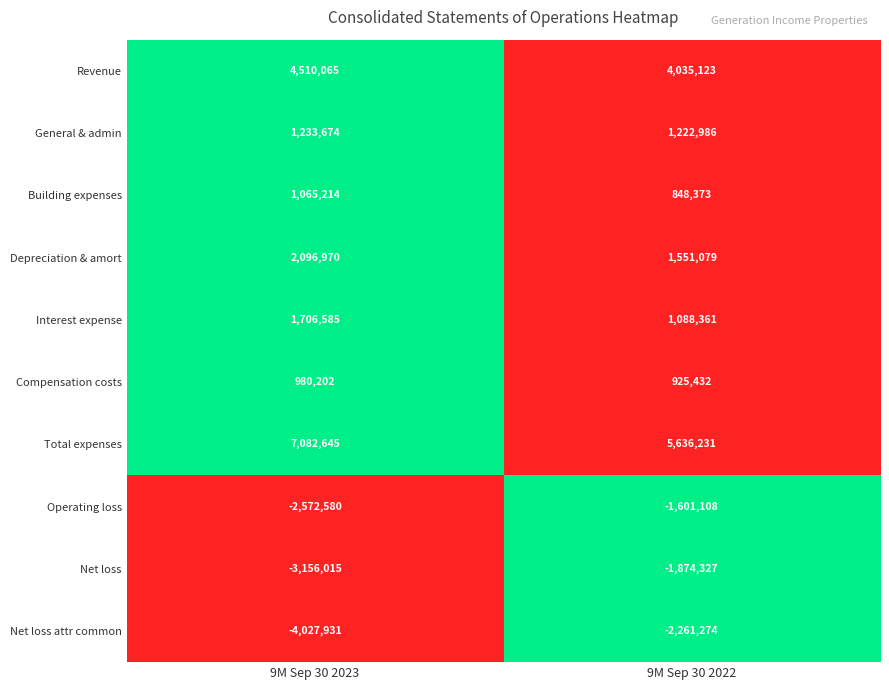

What is the sum of the Building expenses values at 9M Sep 30 2022 and 9M Sep 30 2023?

1913587